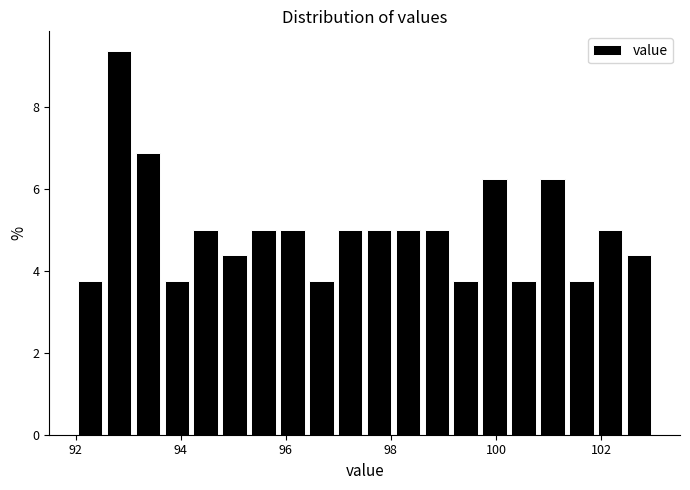

Read against the x-axis, roughly where is the centre of the tallest bar?

92.8